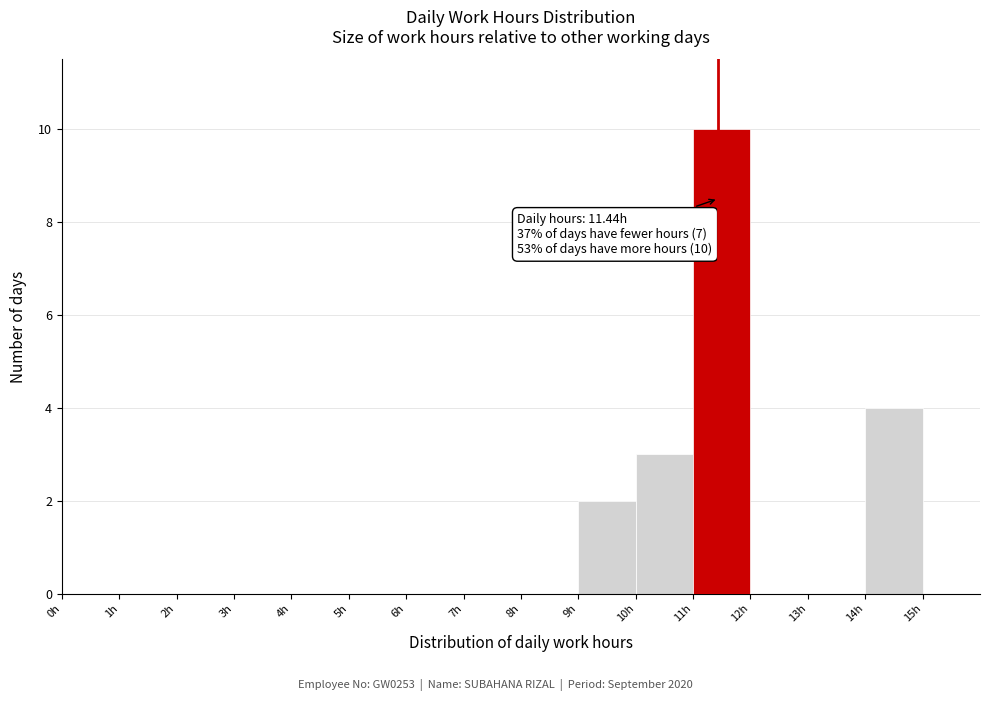

Over which range of the x-axis is the bar tallest?

11 to 12